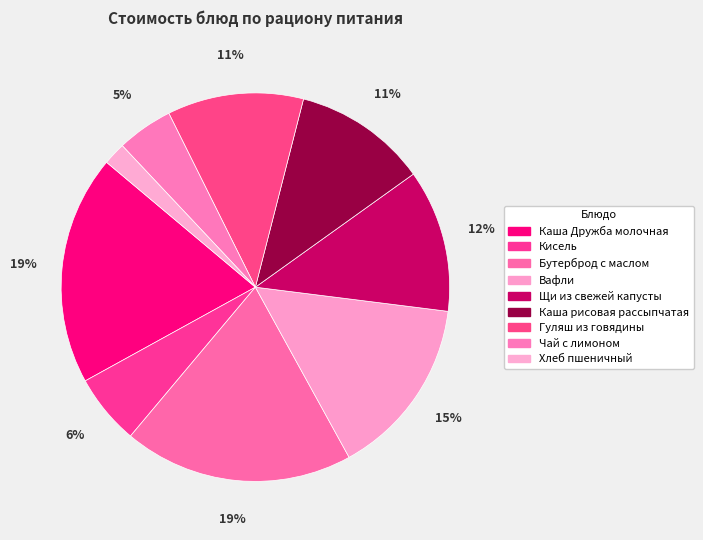

Is the sum of Кисель and Вафли greater than half?

No